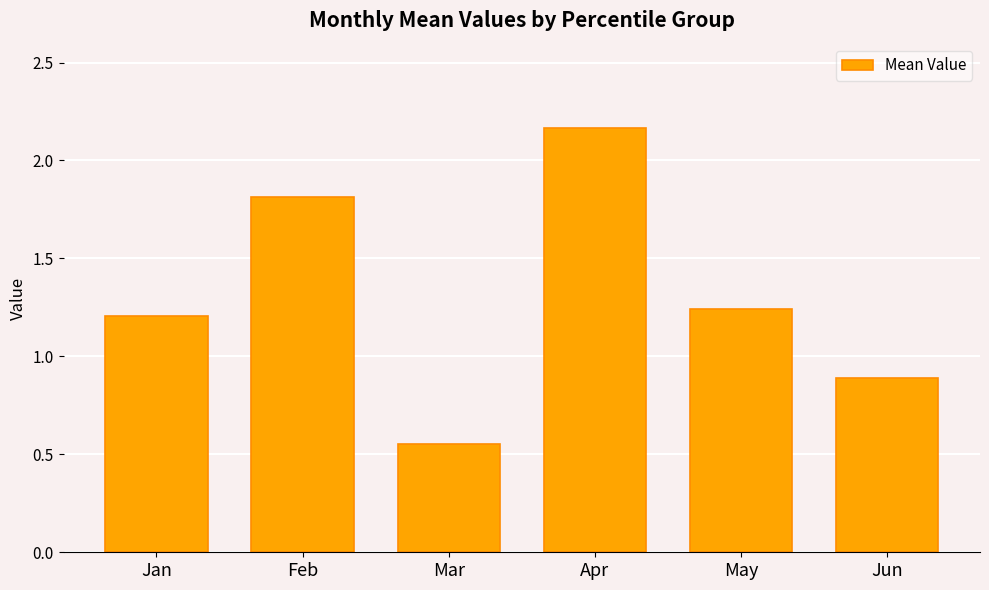

Between May and Jun, which is larger?

May